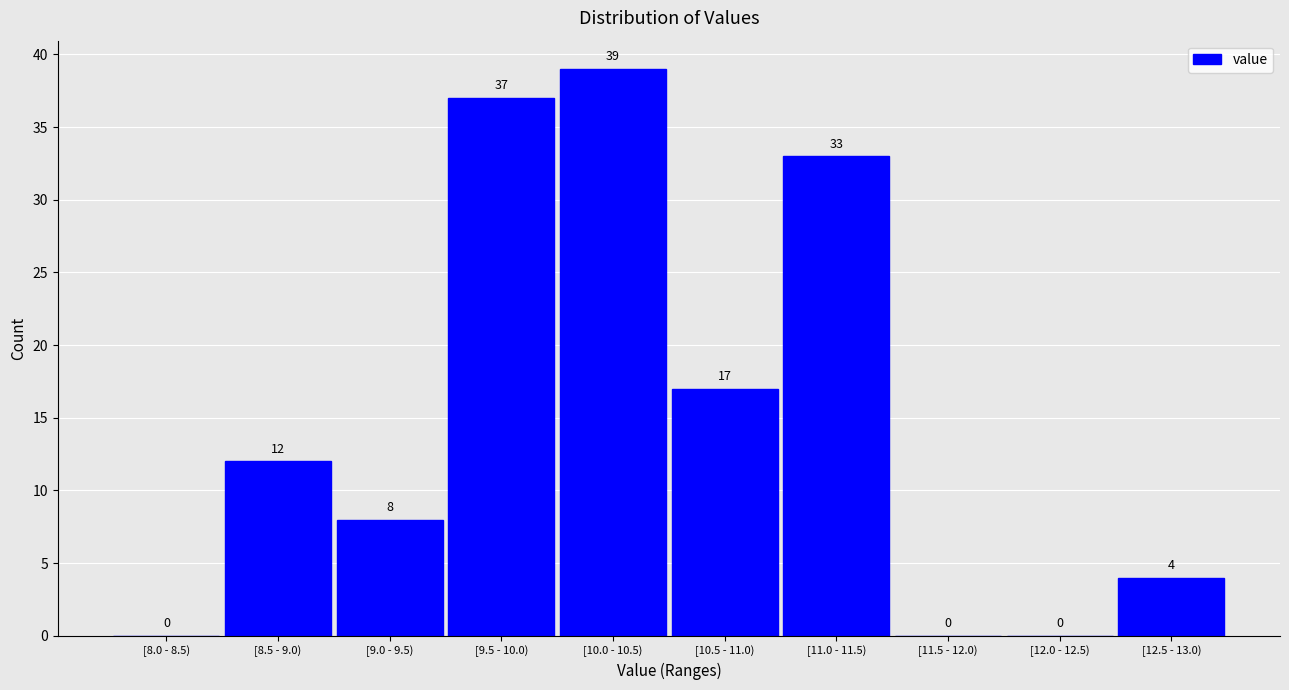

Reading left to right, what are all the values shown in this chart?

[8.0 - 8.5)=0	[8.5 - 9.0)=12	[9.0 - 9.5)=8	[9.5 - 10.0)=37	[10.0 - 10.5)=39	[10.5 - 11.0)=17	[11.0 - 11.5)=33	[11.5 - 12.0)=0	[12.0 - 12.5)=0	[12.5 - 13.0)=4